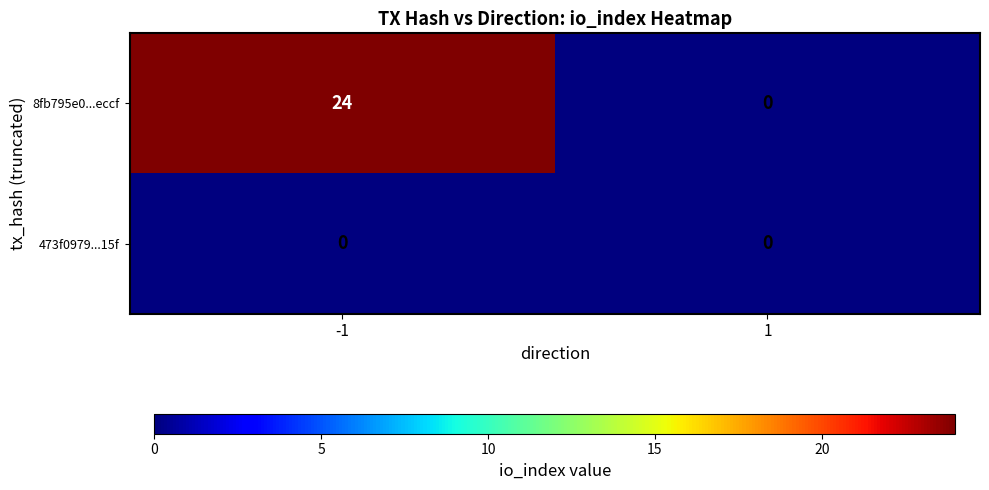

True or false: 8fb795e0...eccf has a value of 35 at -1.

False